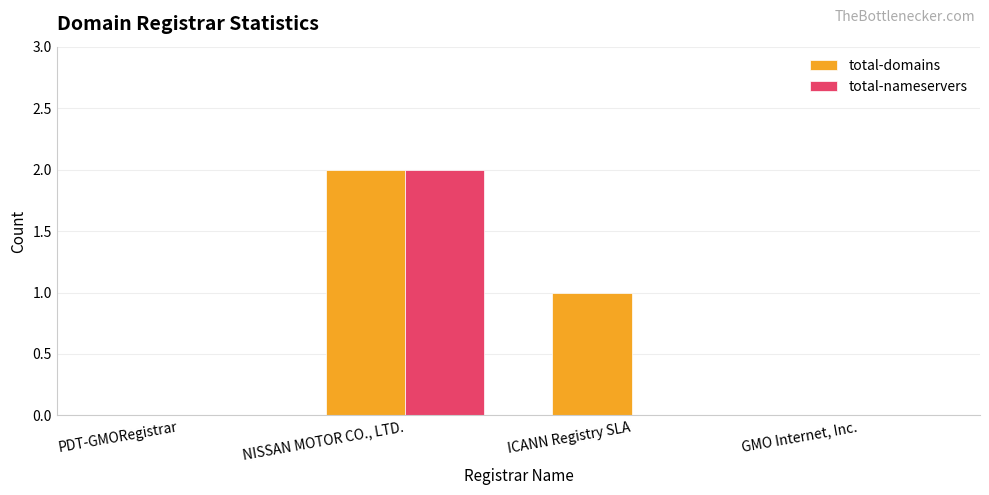

How many categories are shown in the chart?

4